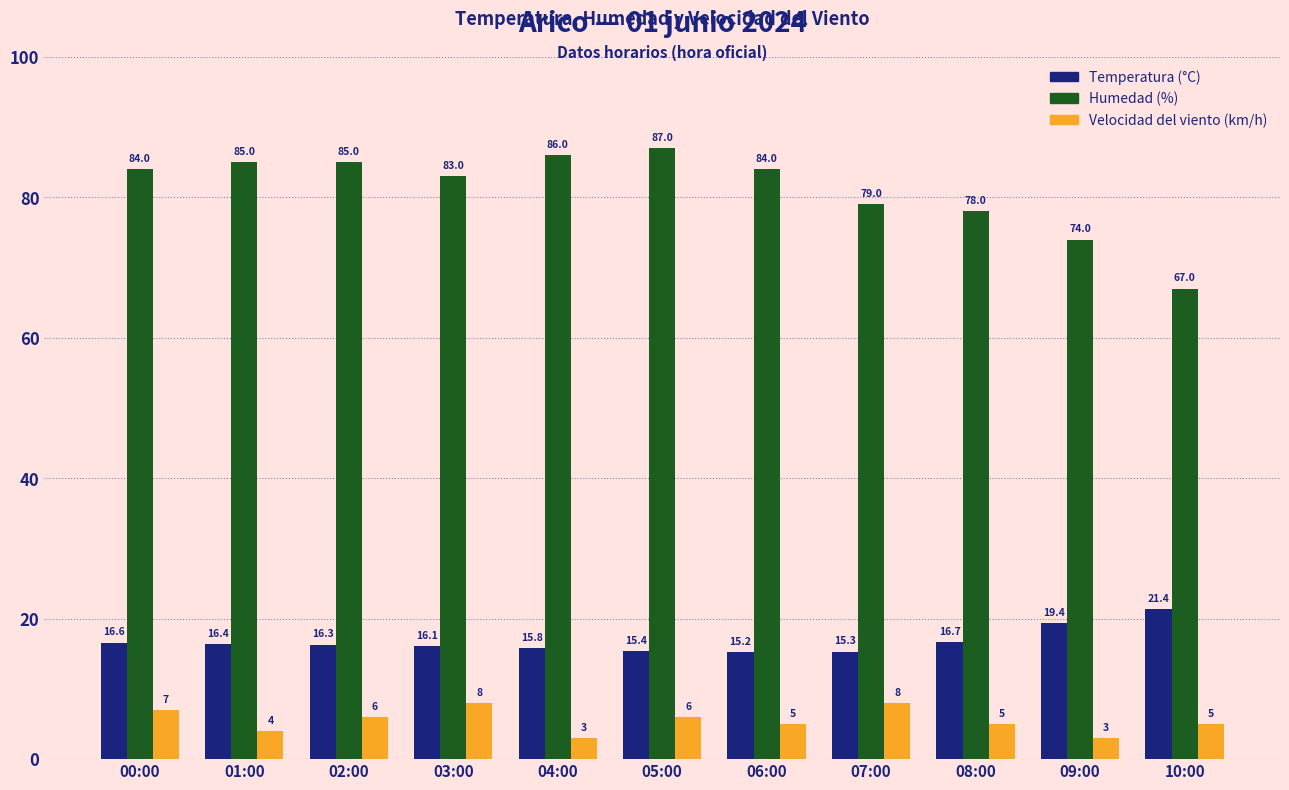

True or false: Velocidad del viento (km/h) has a value of 8.0 at 03:00.

True